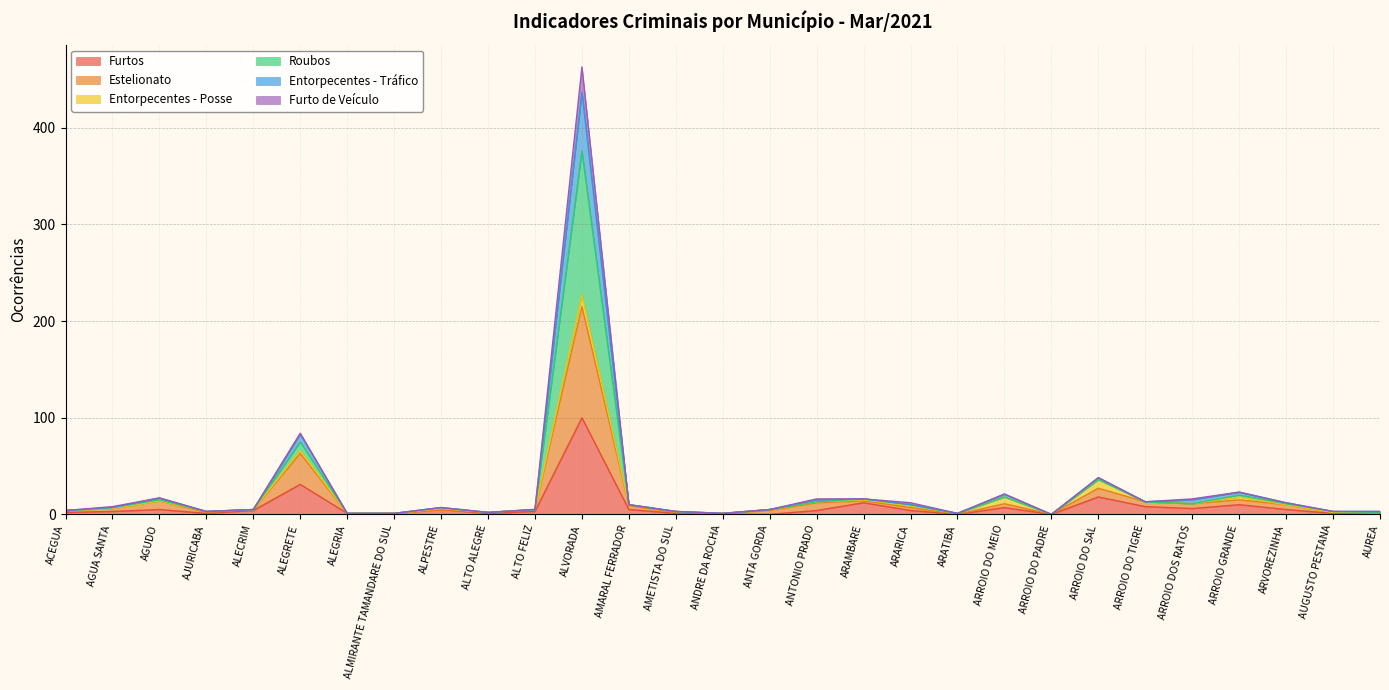

Which category has the highest value in the Furtos series?

ALVORADA